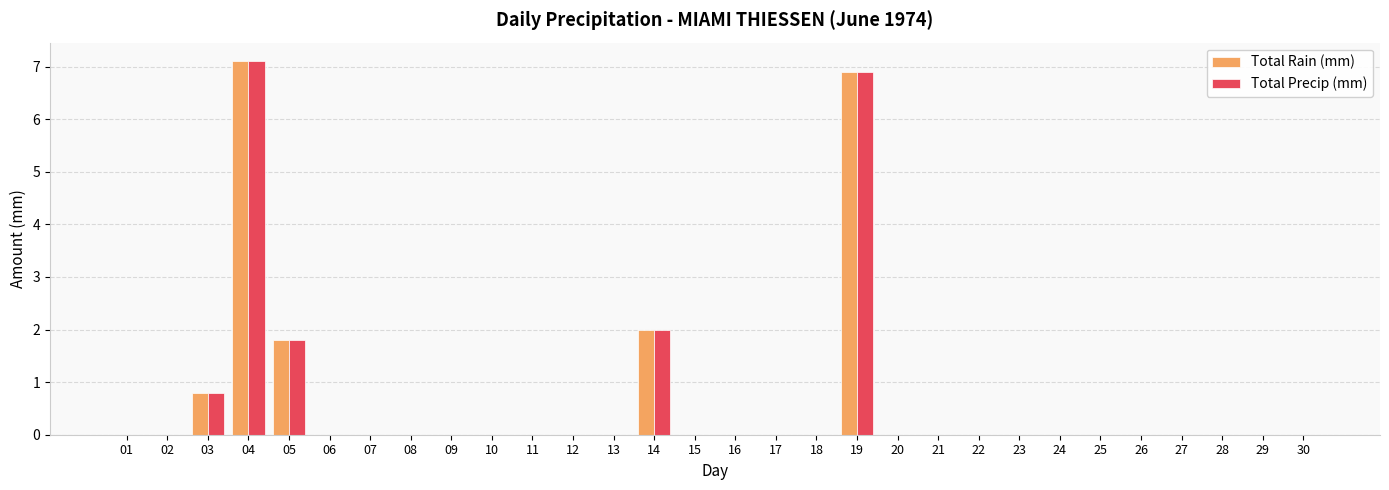

Does the chart contain stacked bars?

No